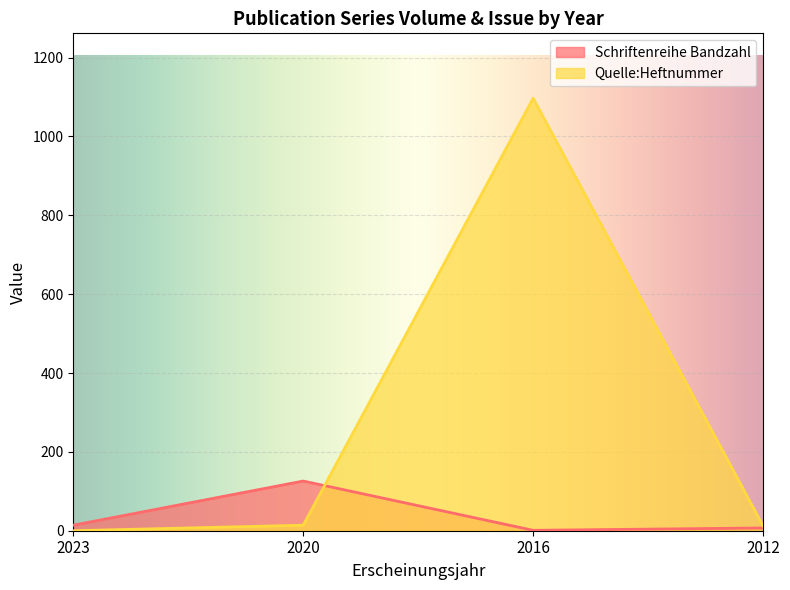

In Quelle:Heftnummer, how many points are higher than both neighbors (excluding endpoints)?

1